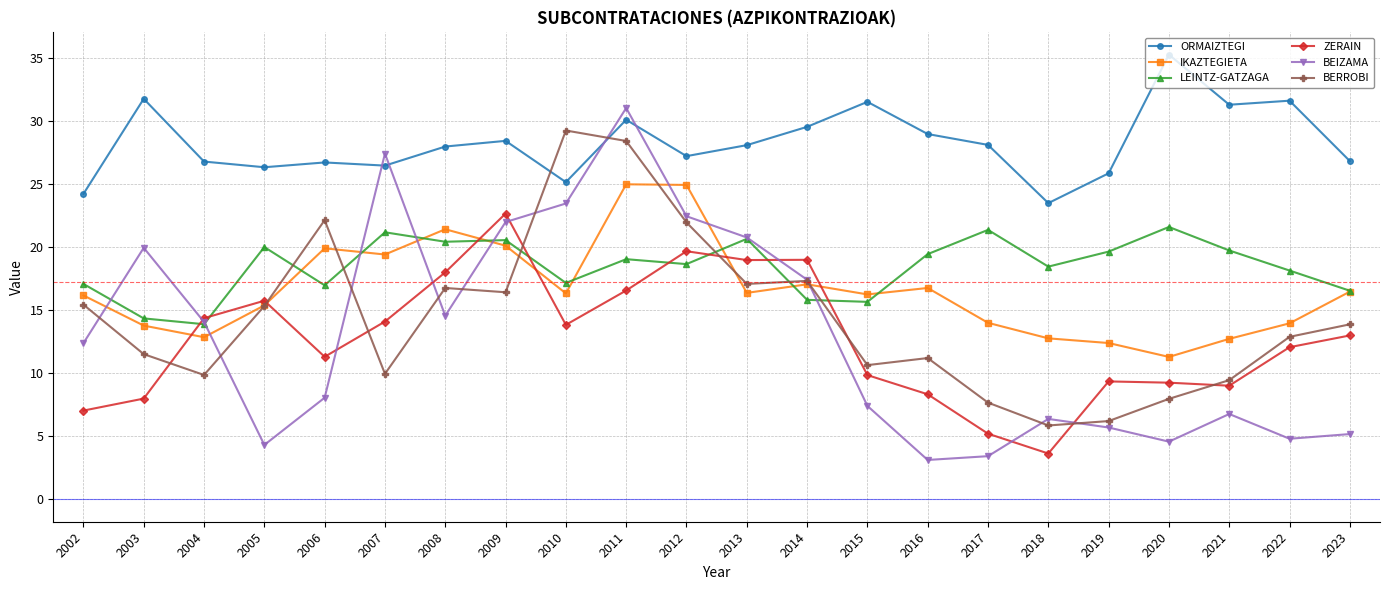

What is the difference between the highest and lowest values at 2006?

18.6